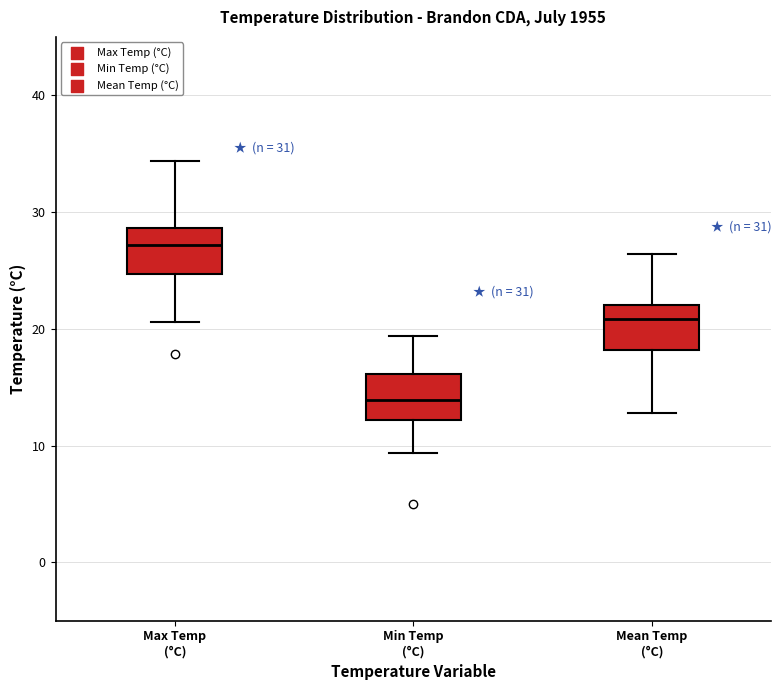

Which box has the lowest median line?

Min Temp (°C)